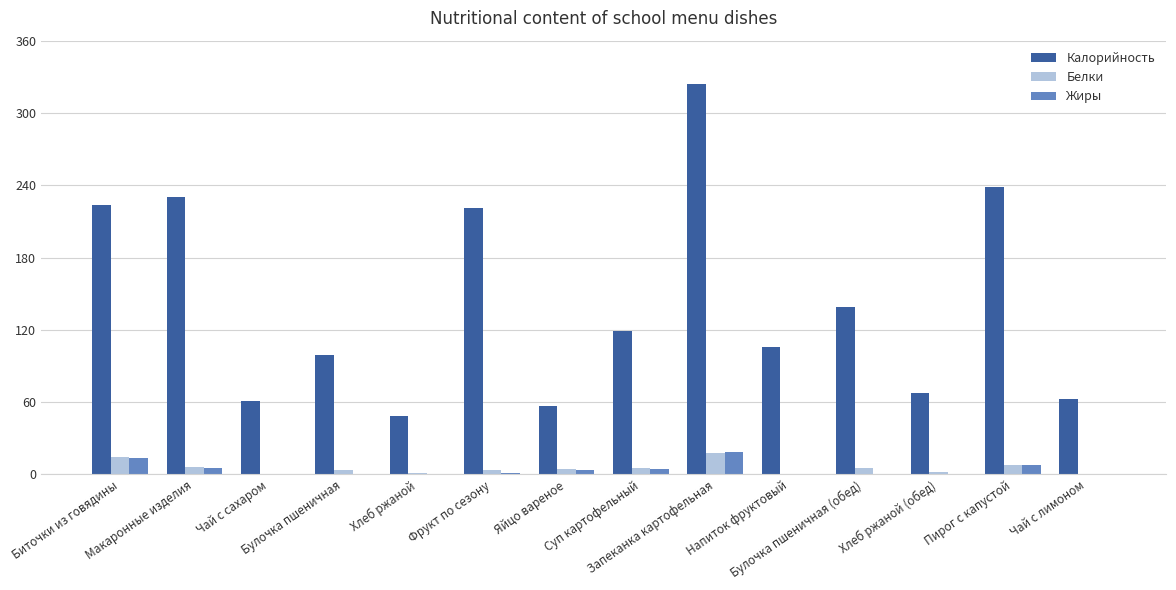

The value of Калорийность at Чай с лимоном is 62.3. True or false?

True